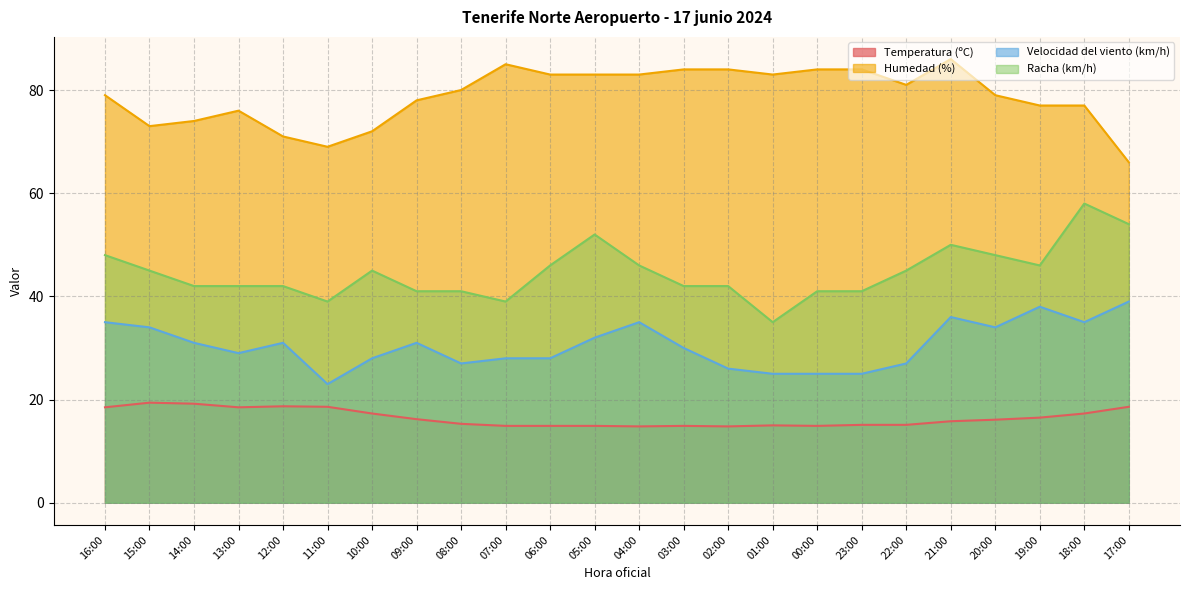

Between 04:00 and 17:00, which is larger?

17:00